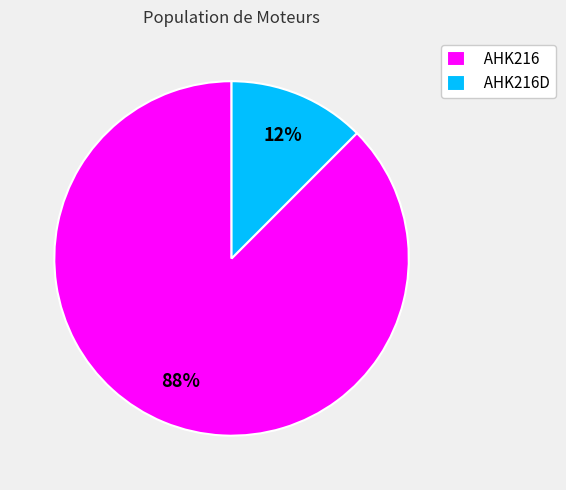

Combined, do AHK216 and AHK216D account for over 50%?

Yes